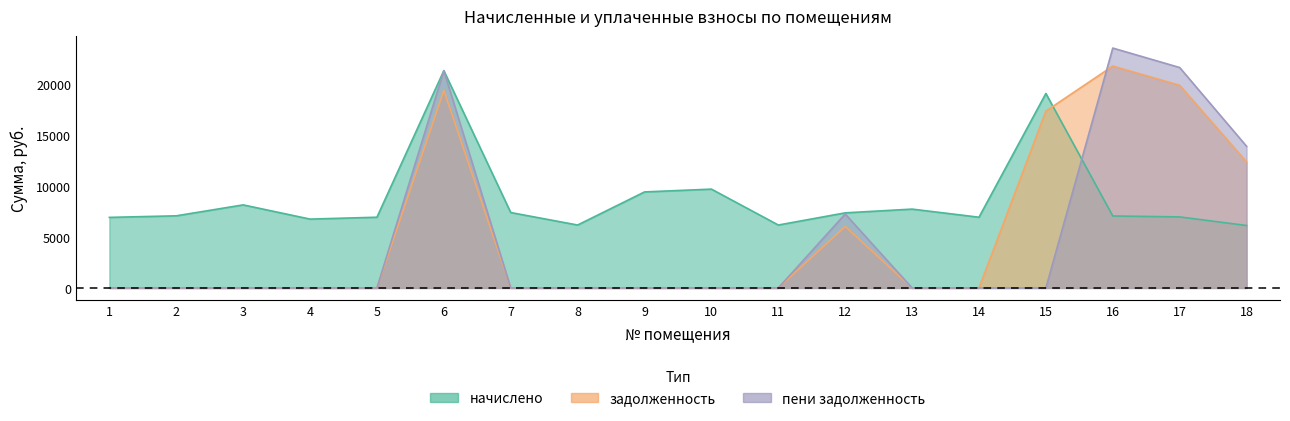

How many times do начислено and пени_задолженность cross each other?

1